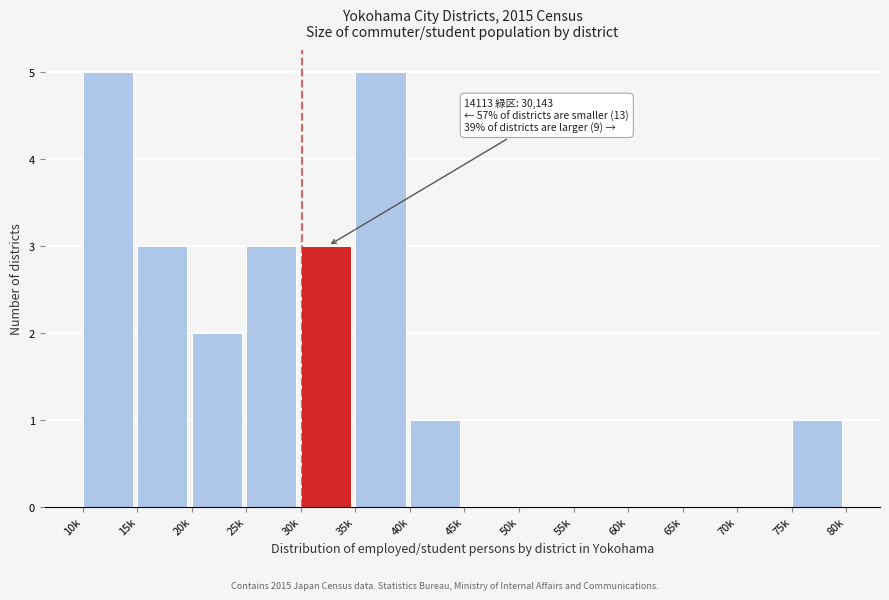

Reading left to right, extract all data points from this chart.

10k=5	15k=3	20k=2	25k=3	30k=3	35k=5	40k=1	45k=0	50k=0	55k=0	60k=0	65k=0	70k=0	75k=1